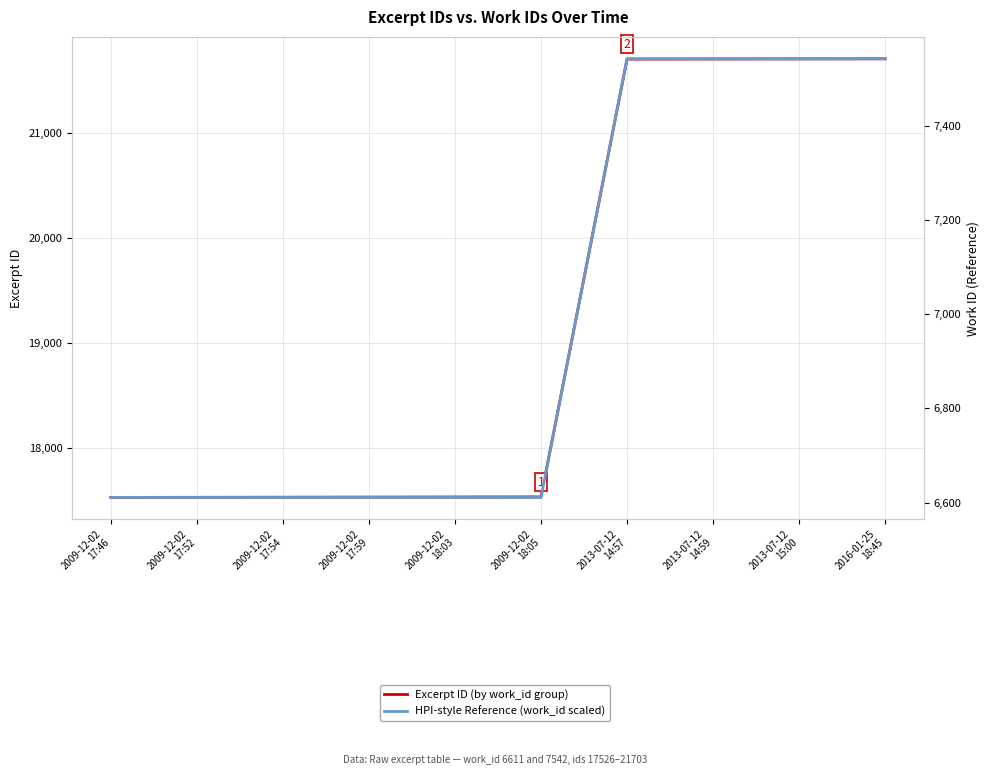

Reading left to right, list all the values displayed in this chart.

Excerpt ID (by work_id group): 17526	17527	17528	17529	17530	17531	21700	21701	21702	21703
HPI-style Reference (work_id scaled): 6611	6611	6611	6611	6611	6611	7542	7542	7542	7542